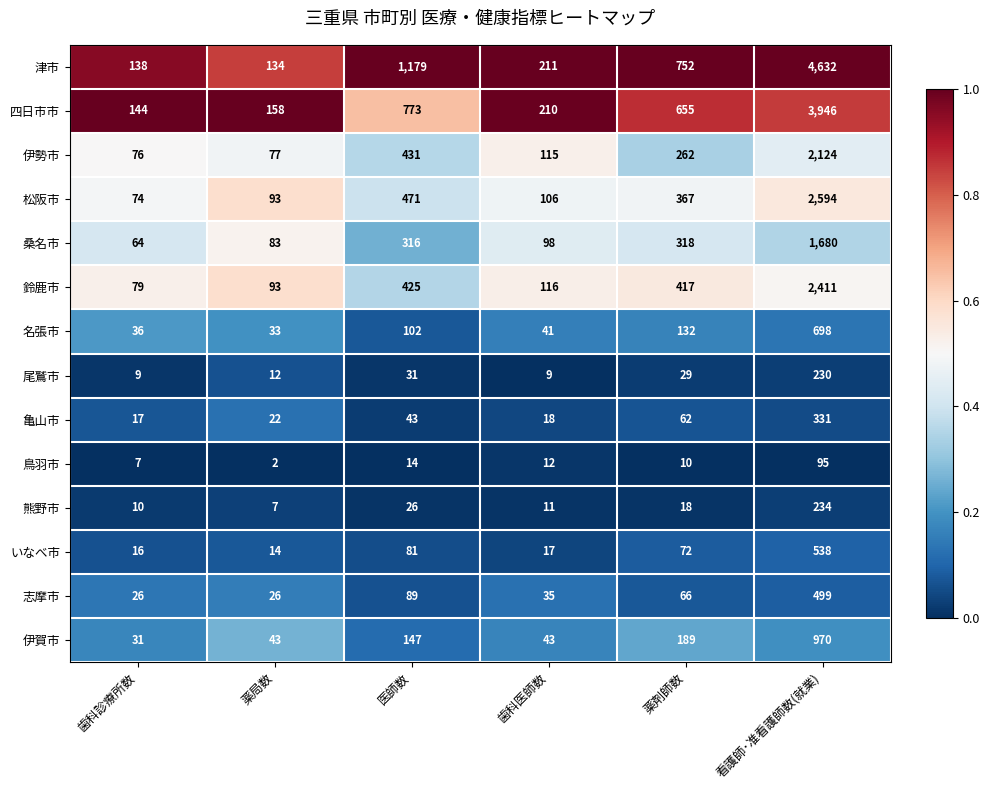

What is the total value across all series at 薬局数?

797